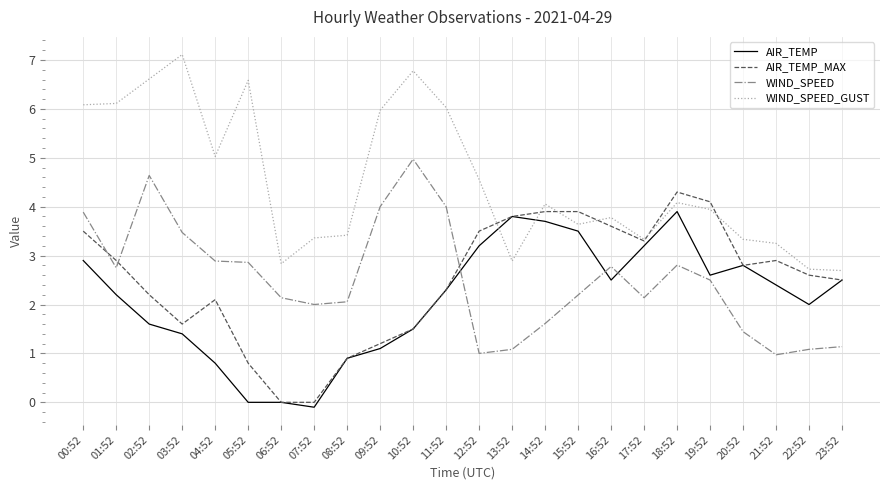

True or false: WIND_SPEED_GUST and WIND_SPEED intersect in this chart.

False